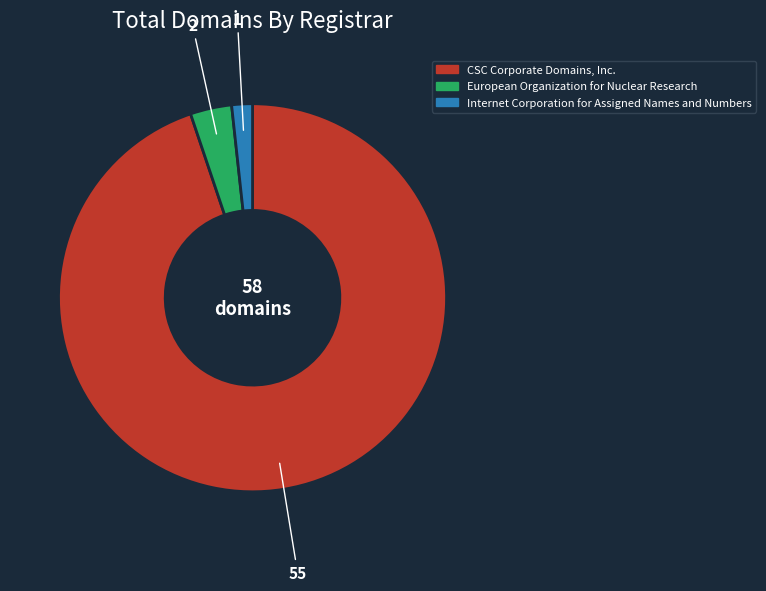

How many slices are in this pie chart?

3